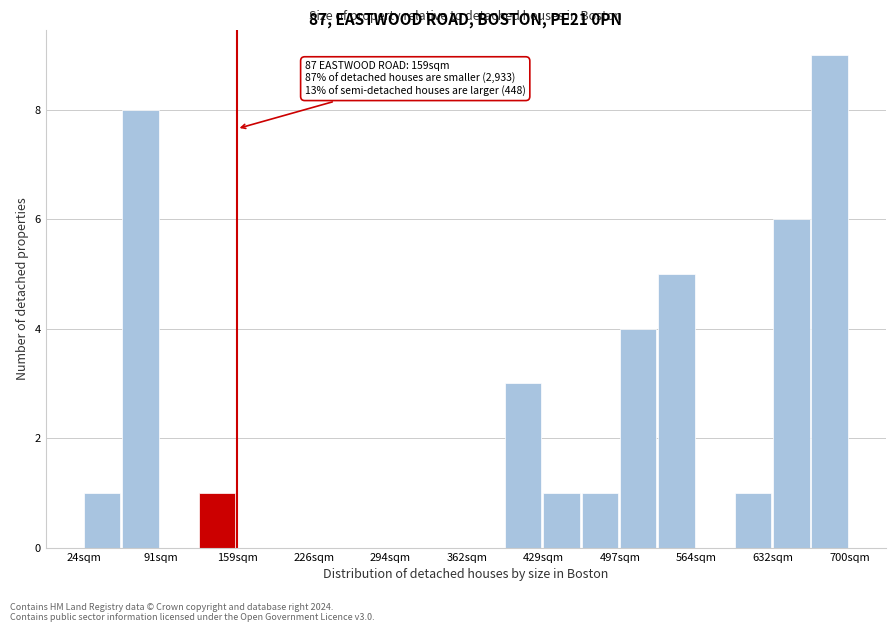

Read against the x-axis, roughly where is the centre of the tallest bar?

680